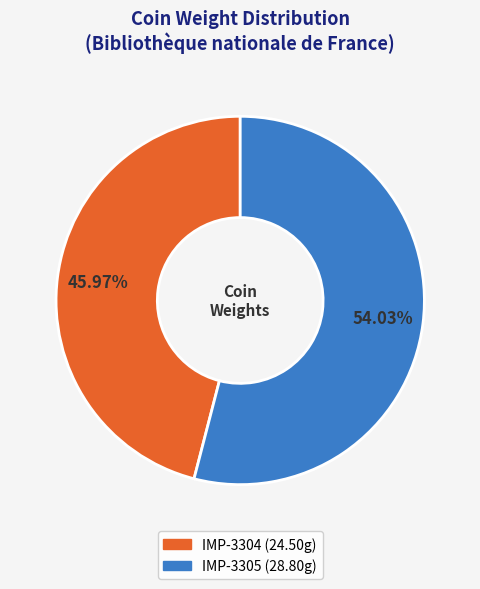

To the nearest percent, what portion does IMP-3304 represent?

46%